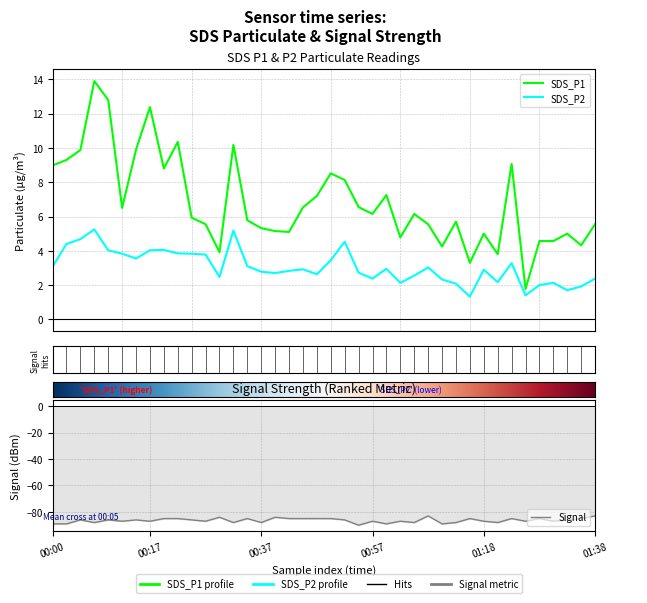

Which series has the largest total across all categories?

SDS_P1